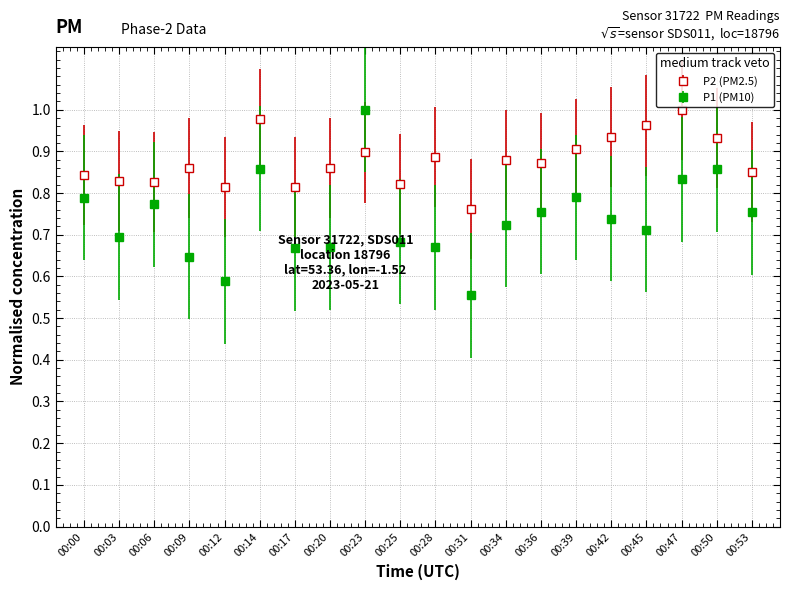

What is the difference between the maximum and minimum values in the P1 (PM10) series?

0.4